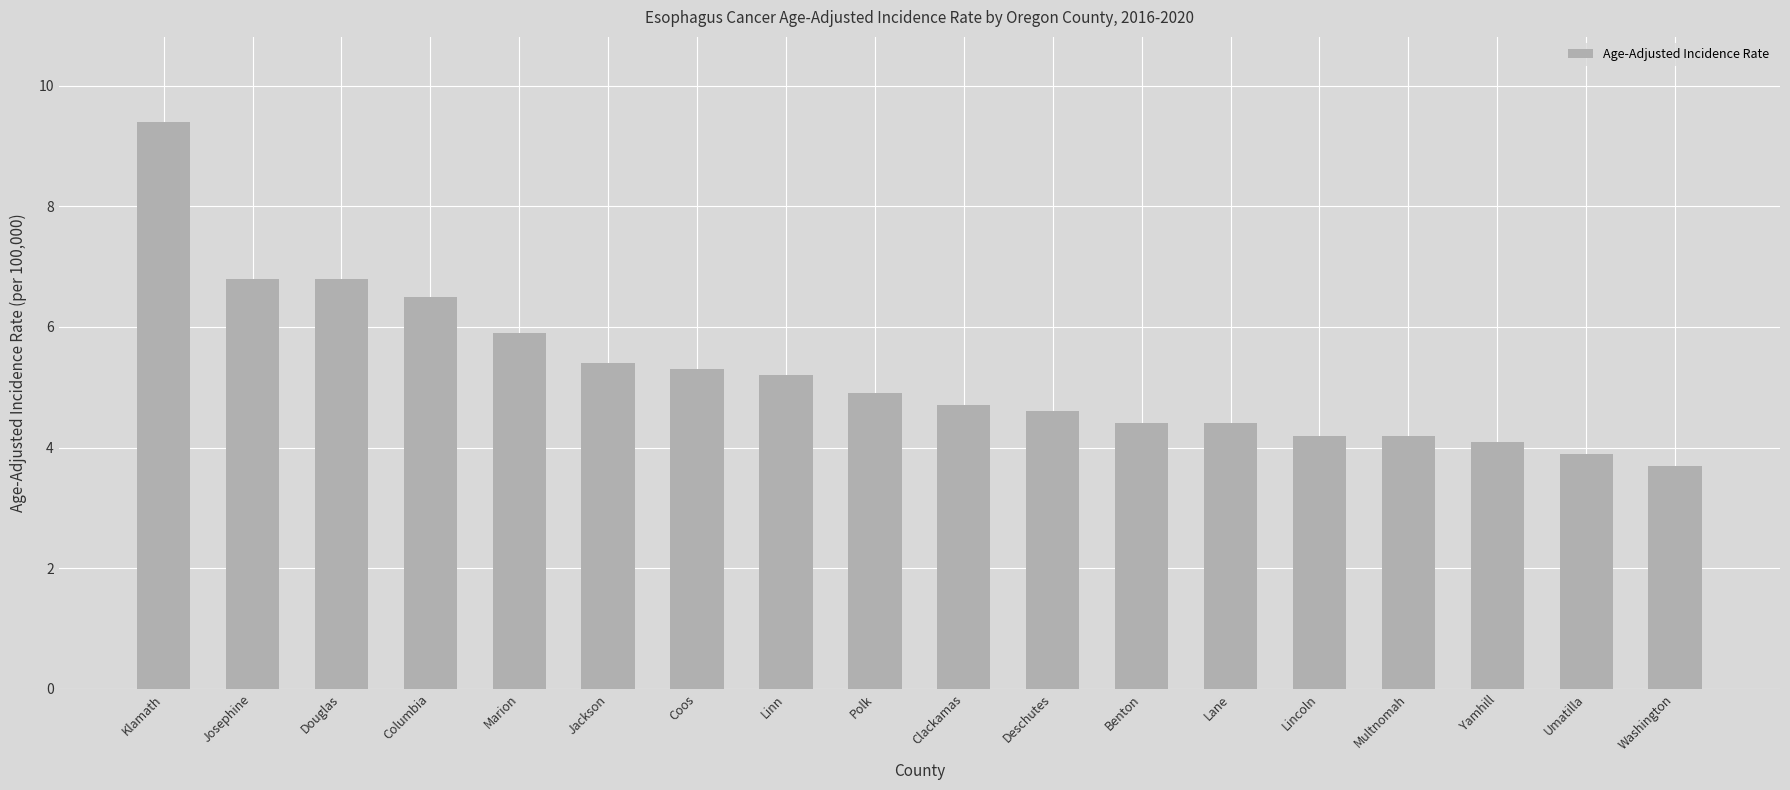

What is the sum of all values?

94.4